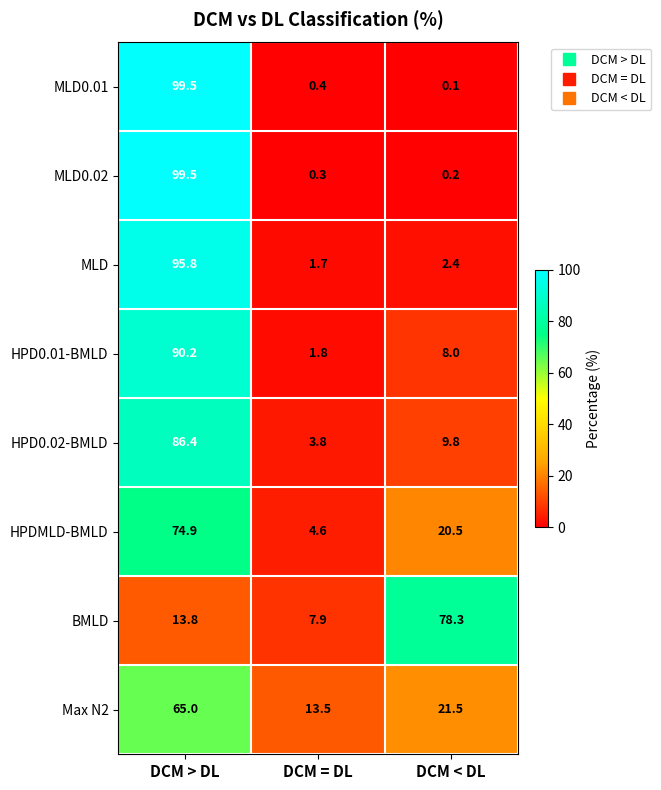

What is the maximum value for MLD0.01?

99.5